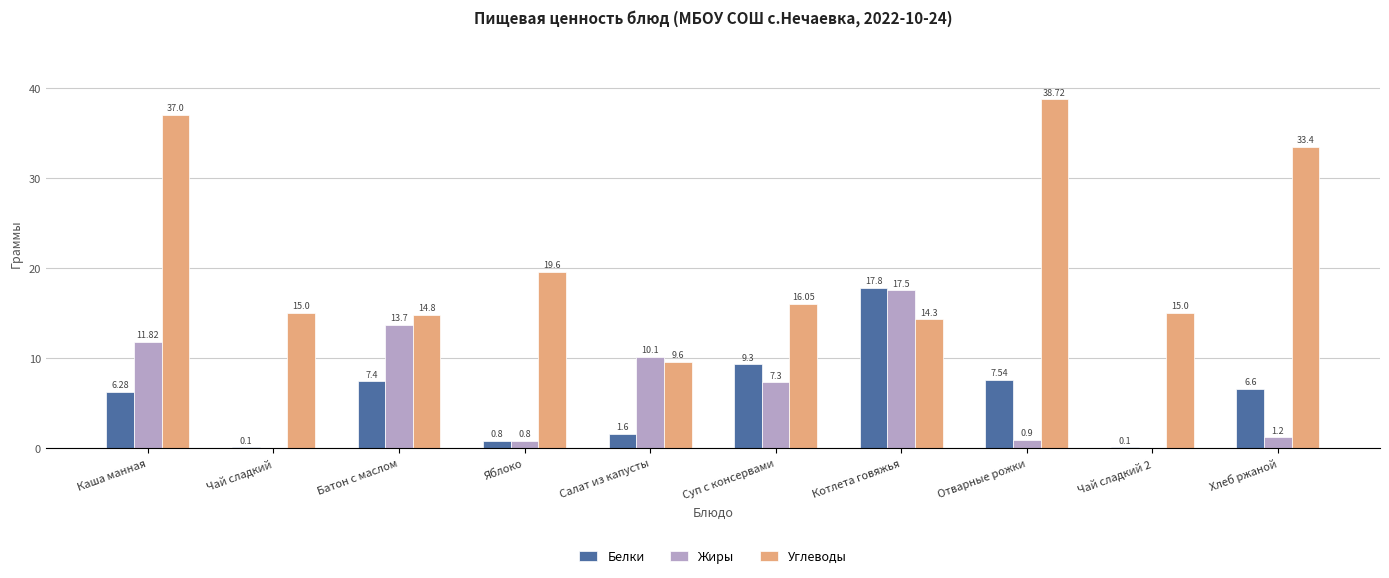

True or false: Углеводы has a value of 37.0 at Каша манная.

True